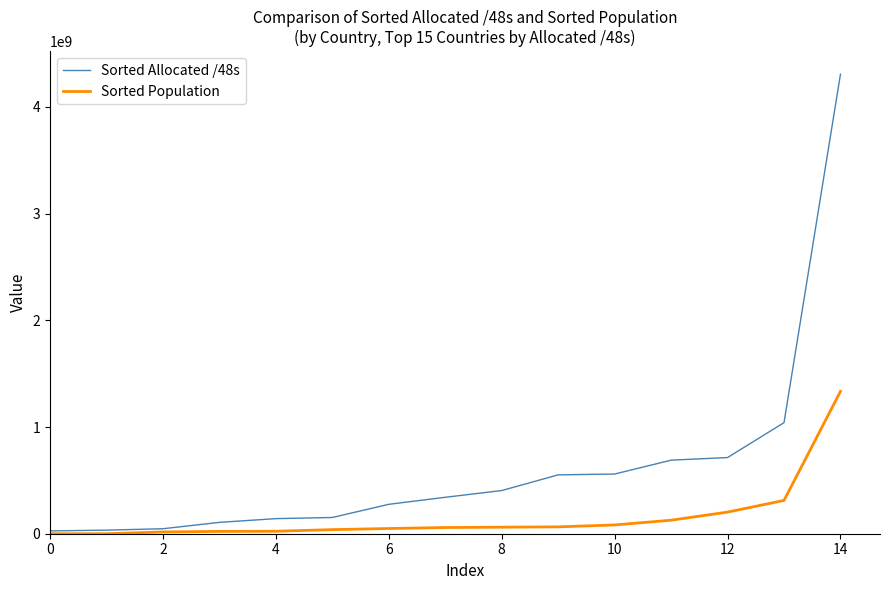

Which series has the largest total across all categories?

Sorted Allocated /48s